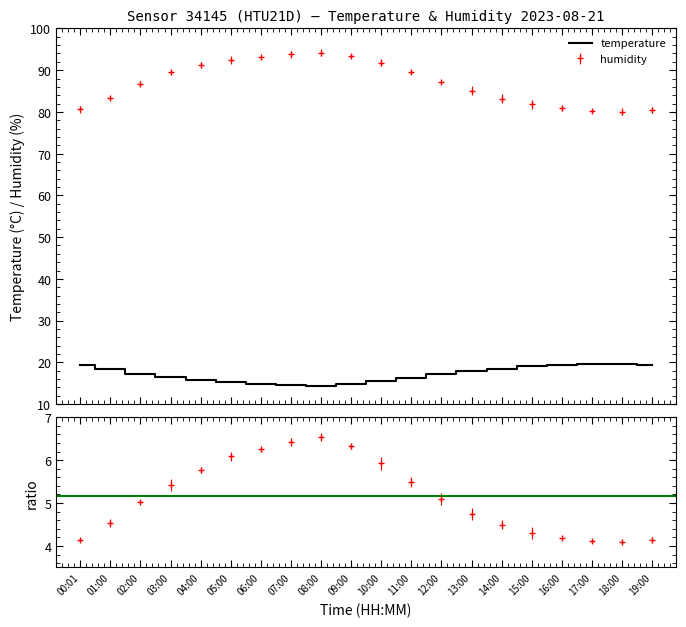

How many categories are shown in the chart?

20